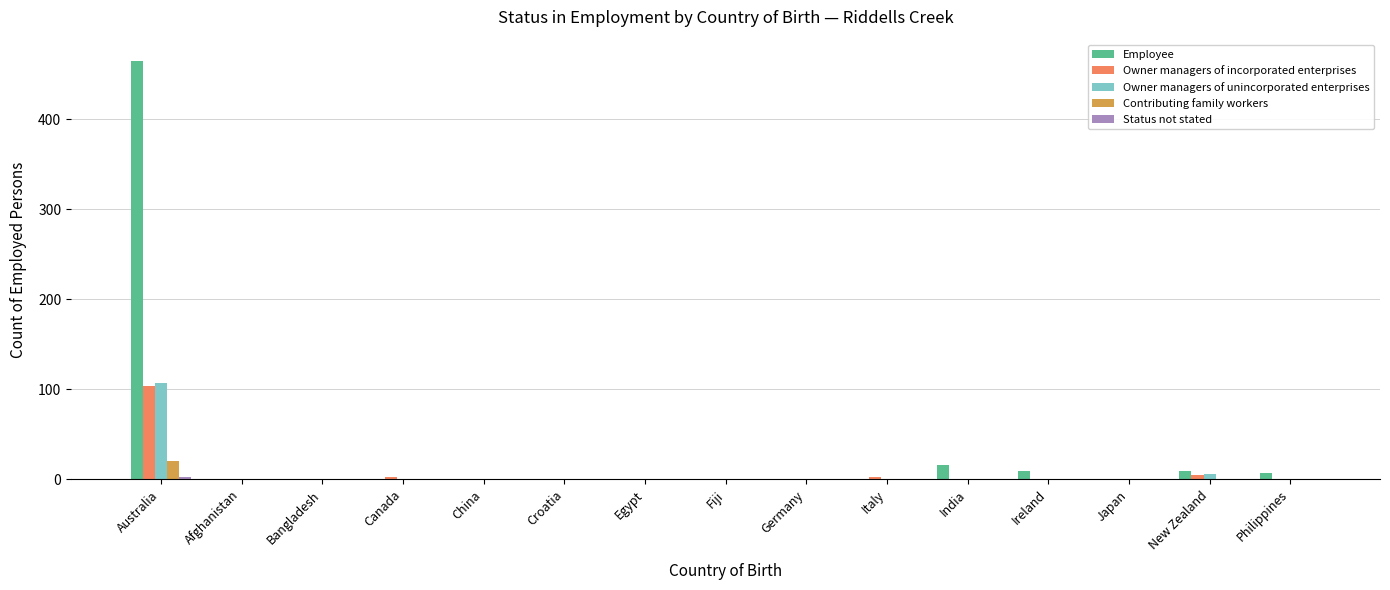

Which label corresponds to the largest value in the chart?

Australia